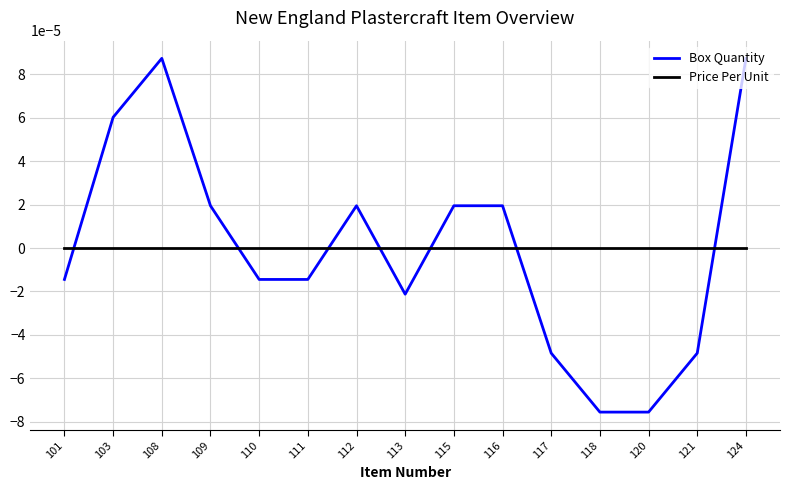

Between 115 and 121, which series saw the biggest shift?

Box Quantity